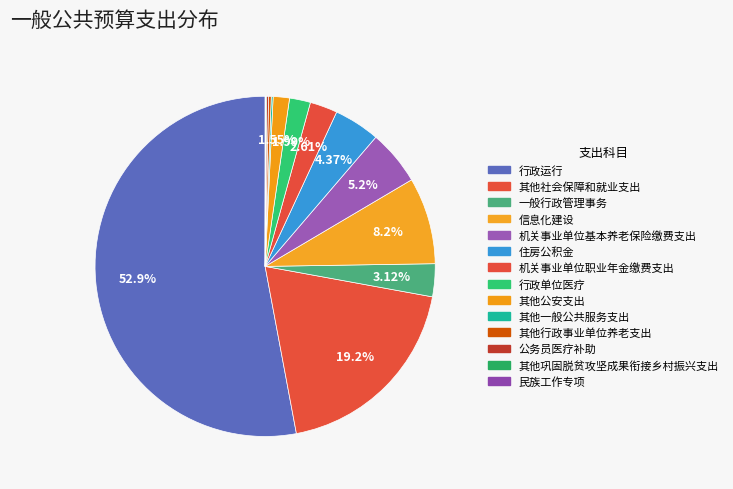

How many segments does this pie chart have?

14